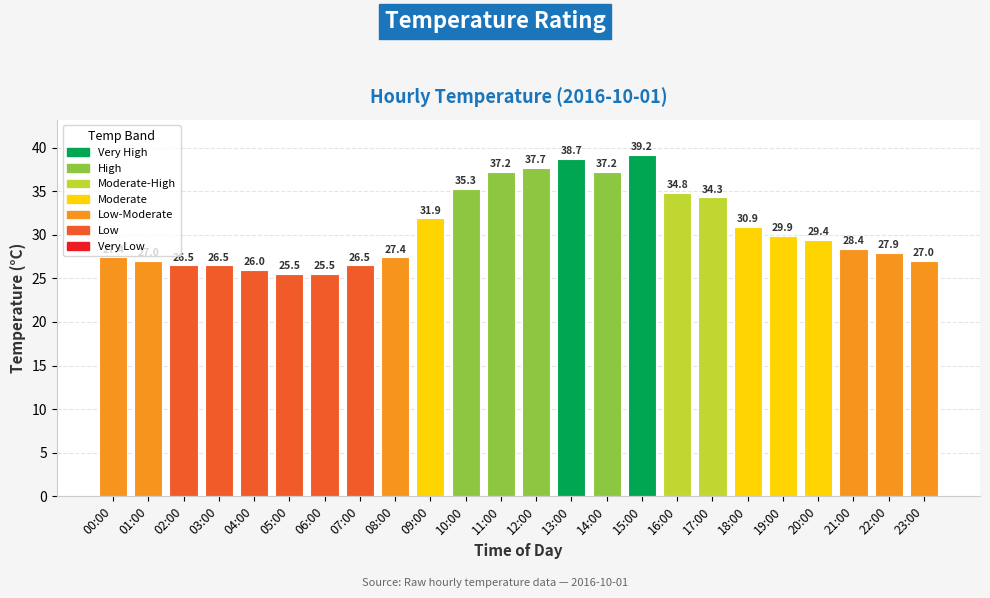

Reading left to right, what are all the values shown in this chart?

00:00=27.4	01:00=27.0	02:00=26.5	03:00=26.5	04:00=26.0	05:00=25.5	06:00=25.5	07:00=26.5	08:00=27.4	09:00=31.9	10:00=35.3	11:00=37.2	12:00=37.7	13:00=38.7	14:00=37.2	15:00=39.2	16:00=34.8	17:00=34.3	18:00=30.9	19:00=29.9	20:00=29.4	21:00=28.4	22:00=27.9	23:00=27.0